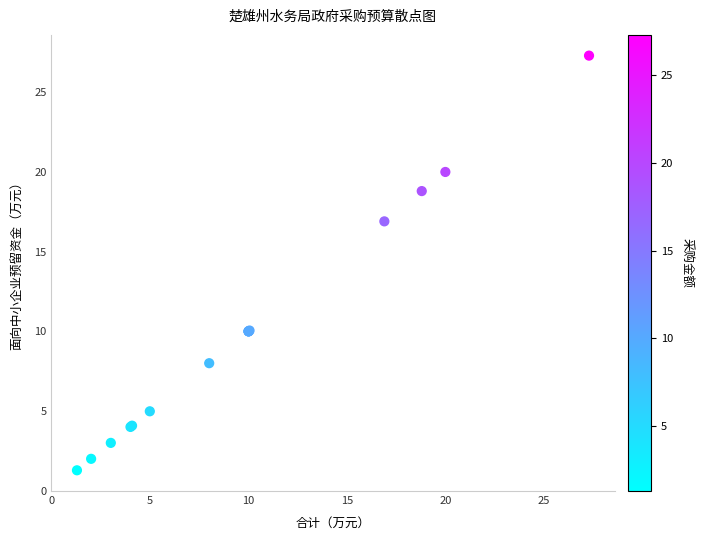

What Y value in the scatter plot is closest to 14?

16.9